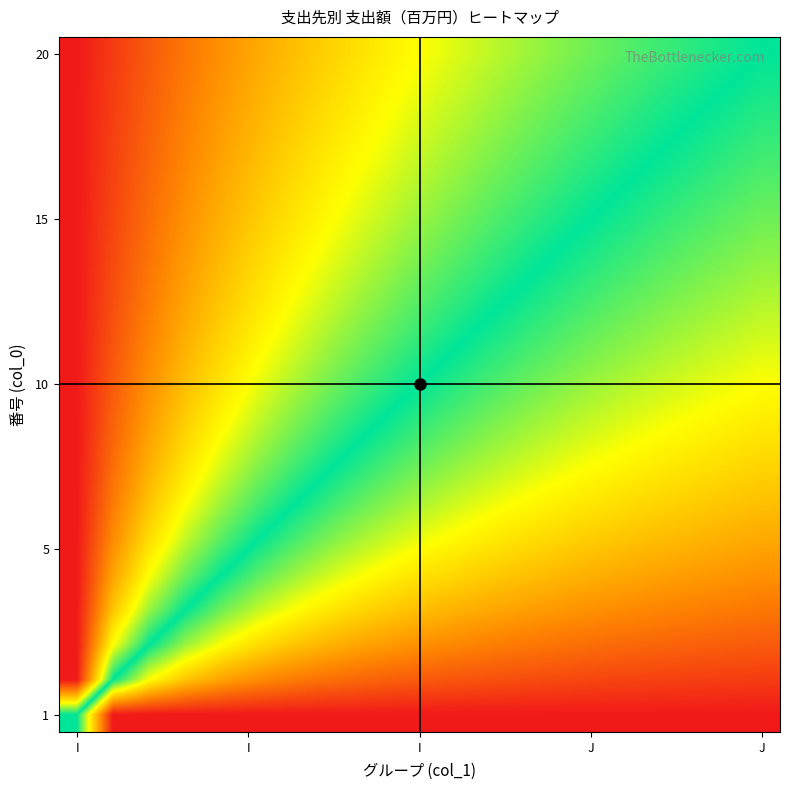

What is the maximum value shown in the chart?

100.0